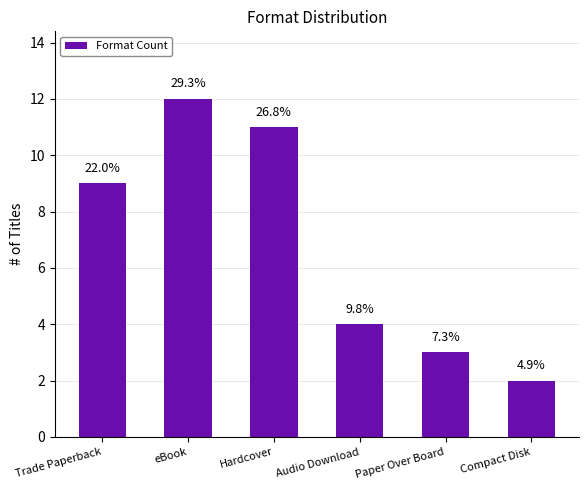

Are the bars horizontal?

No